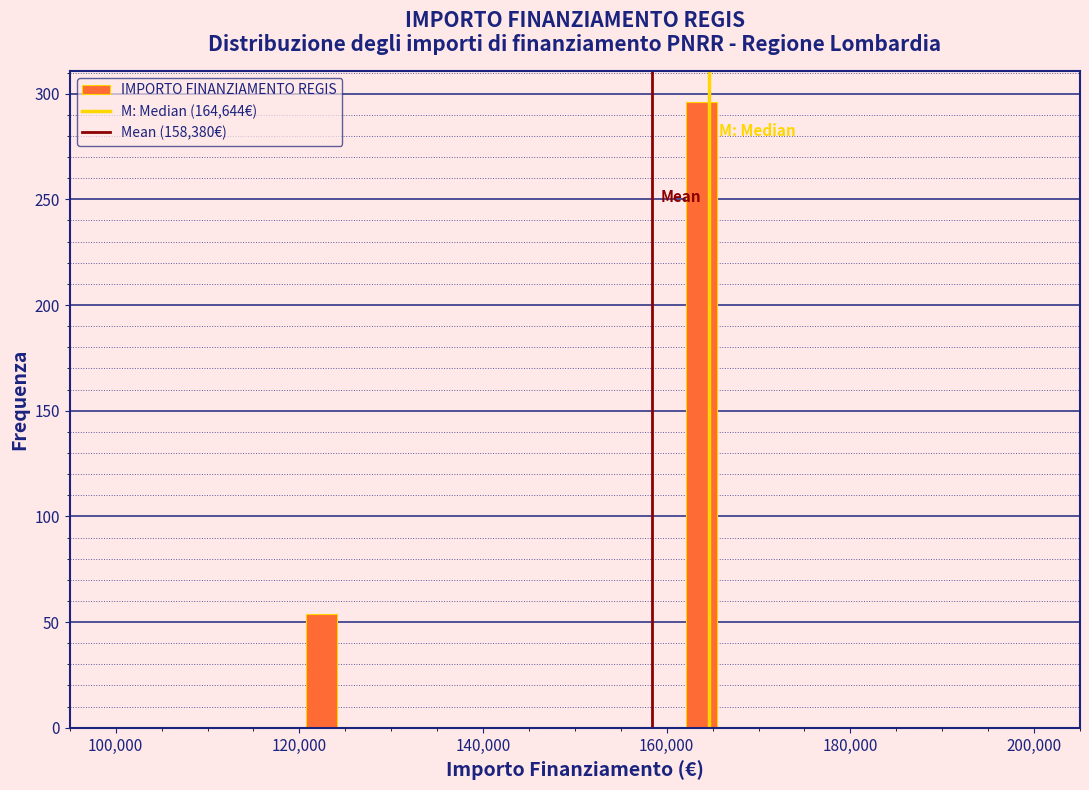

Around what value on the x-axis is the tallest bar? Give the approximate position of its centre, as read against the axis.

164000